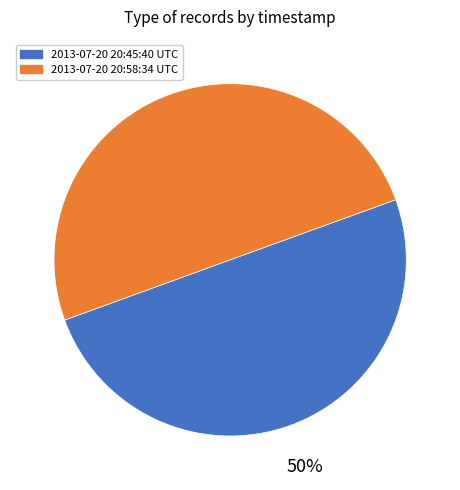

Approximately how many times larger is the value at 2013-07-20 20:45:40 UTC compared to 2013-07-20 20:58:34 UTC?

1.0